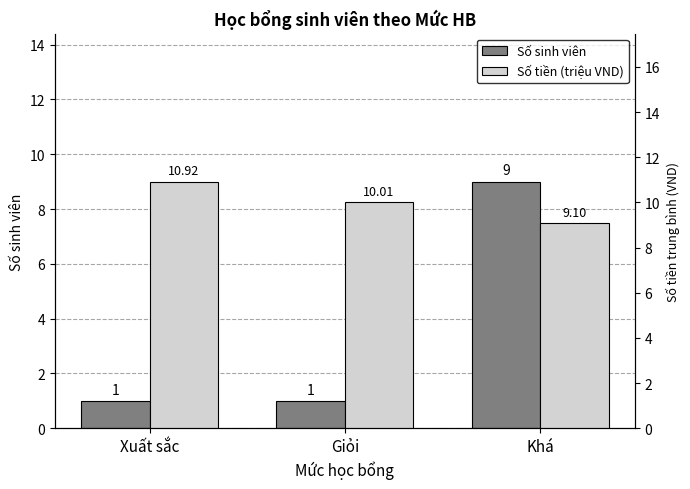

What are all the series names shown in the legend?

Số sinh viên, Số tiền (triệu VND)